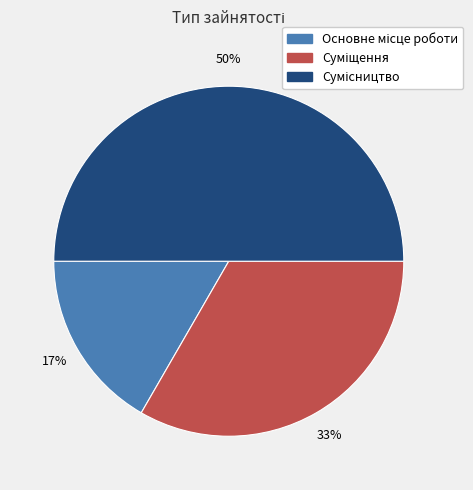

To the nearest percent, what is the average slice percentage?

33%